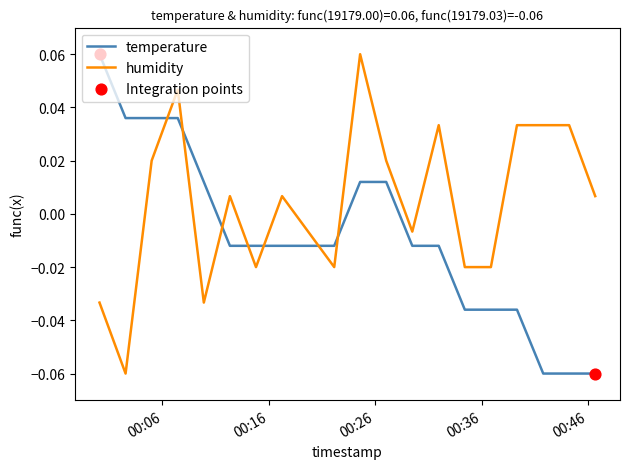

Which series has the largest total across all categories?

humidity